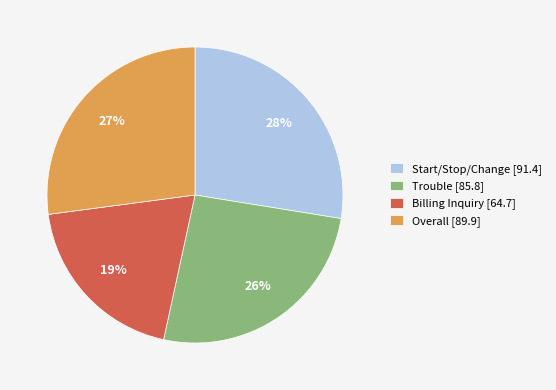

Is it true that Trouble [85.8] is 37% of the pie?

False